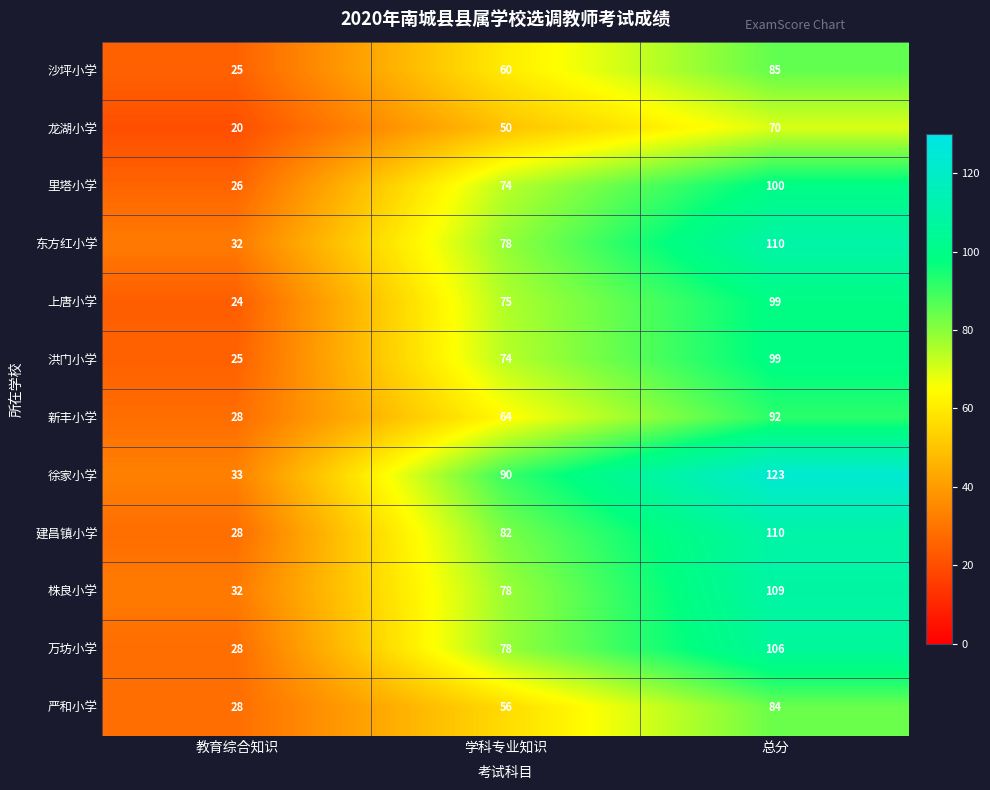

What is the difference between the highest and lowest values at 学科专业知识?

40